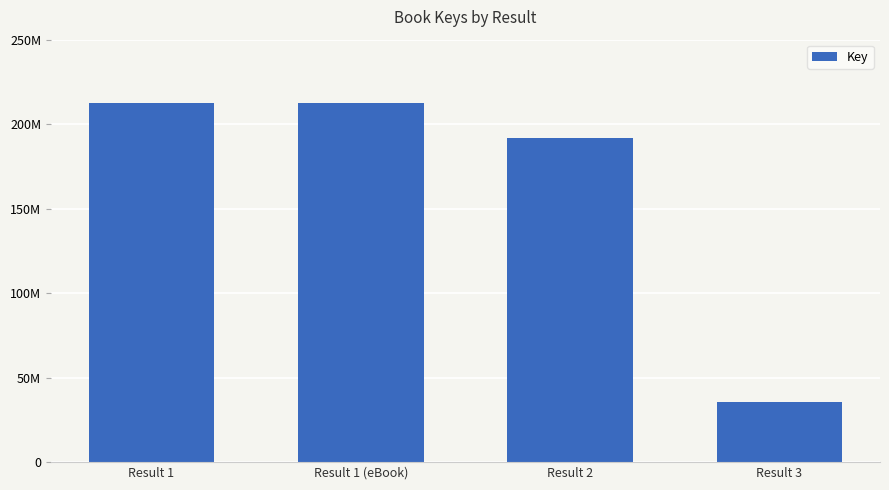

What is the sum of the values at Result 3 and Result 1 (eBook)?

248351235